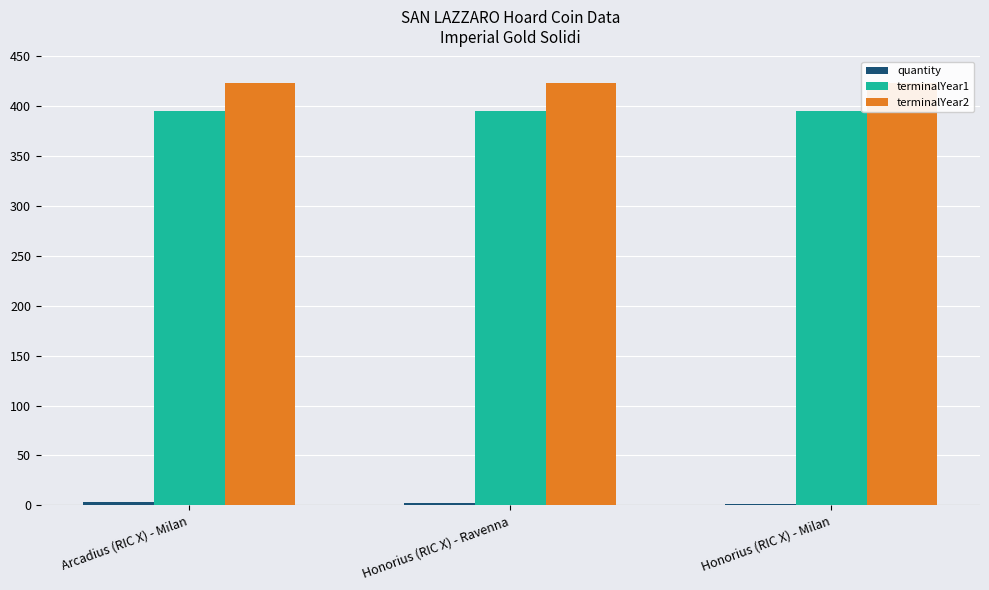

At which category is the sum across all series the highest?

Arcadius (RIC X) - Milan